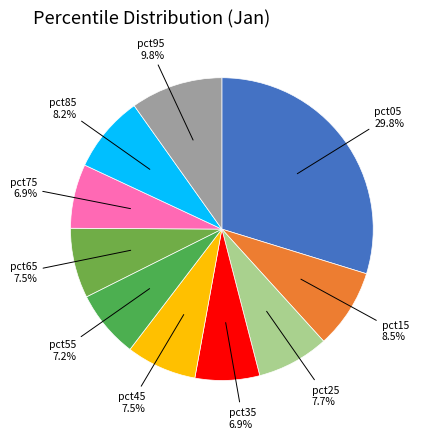

How many slices are in this pie chart?

10